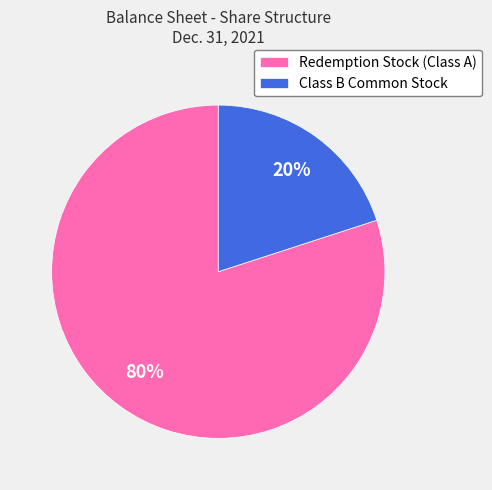

How many slices are in this pie chart?

2